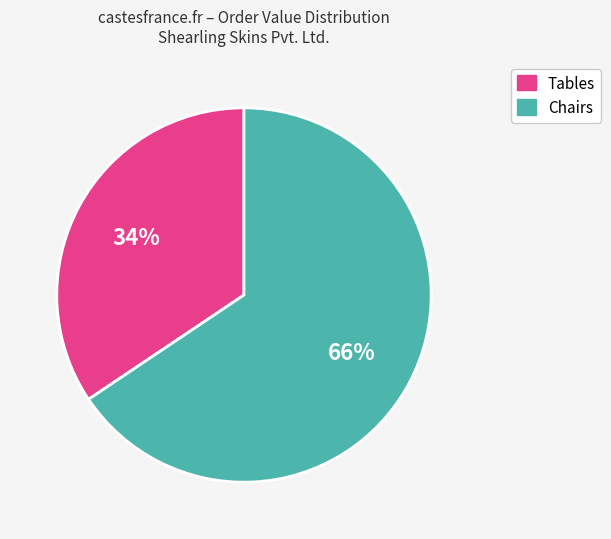

Does any single category account for the majority?

Yes